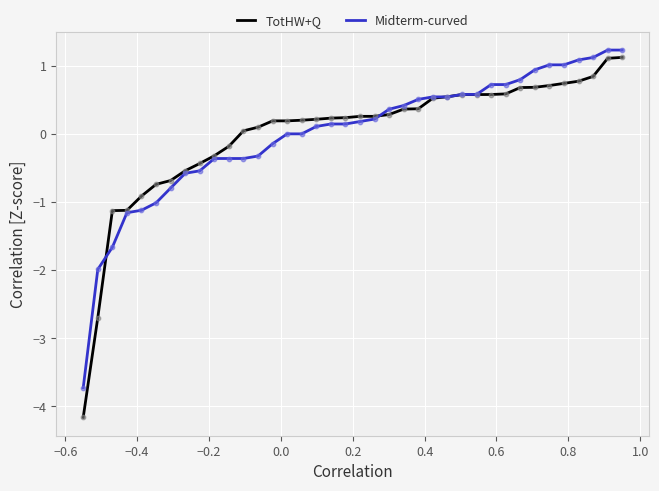

What are all the series names shown in the legend?

TotHW+Q, Midterm-curved